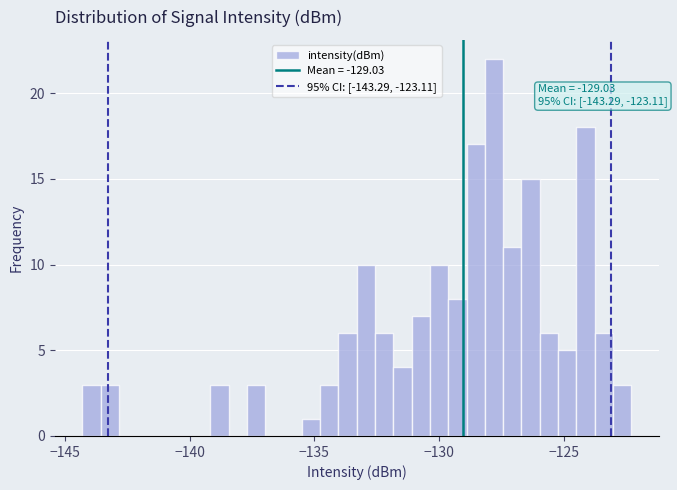

Read against the x-axis, roughly where is the centre of the tallest bar?

-128.0